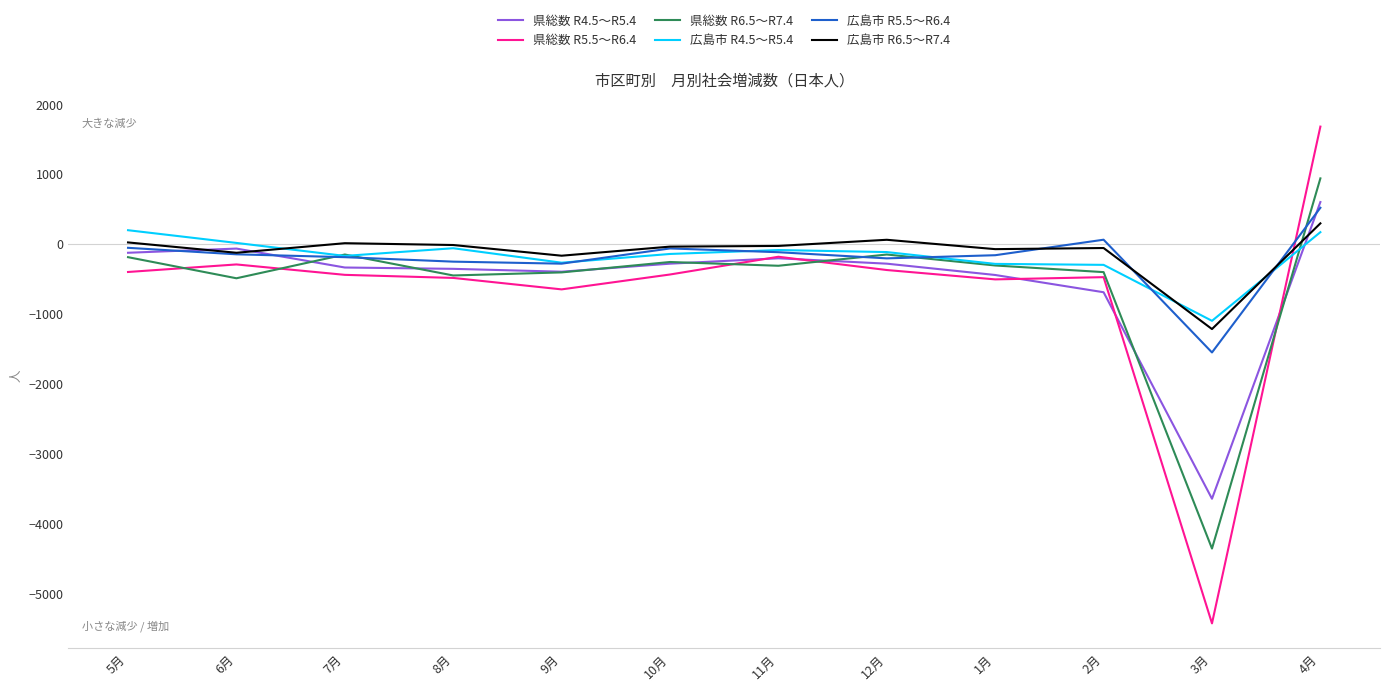

What are all the series names shown in the legend?

県総数 R4.5～R5.4, 県総数 R5.5～R6.4, 県総数 R6.5～R7.4, 広島市 R4.5～R5.4, 広島市 R5.5～R6.4, 広島市 R6.5～R7.4